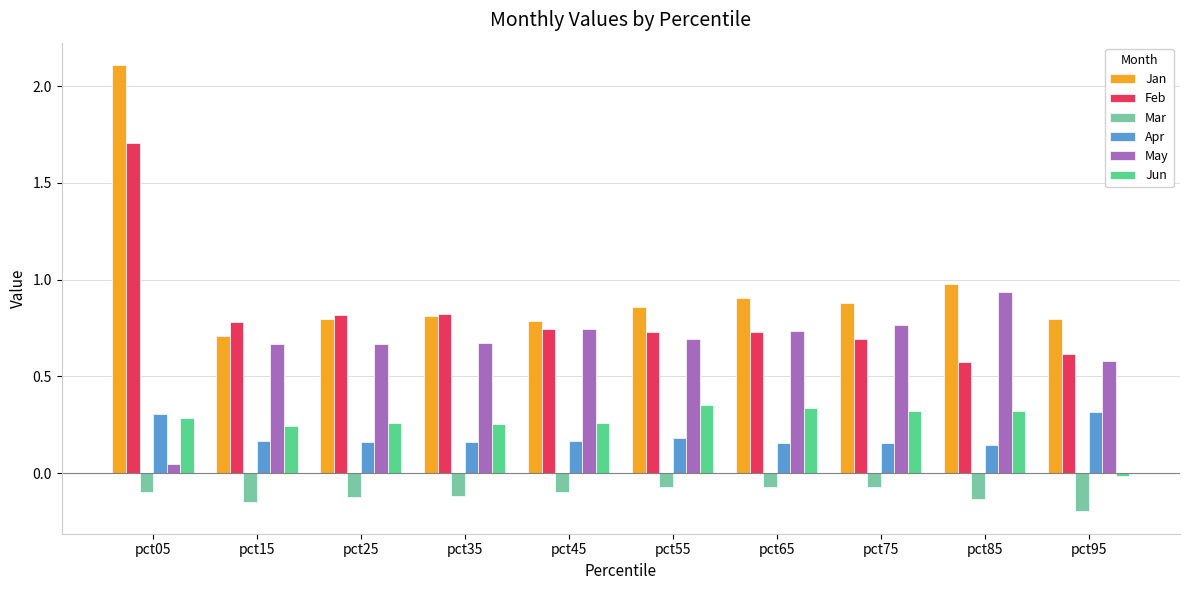

At which category is the sum across all series the highest?

pct05